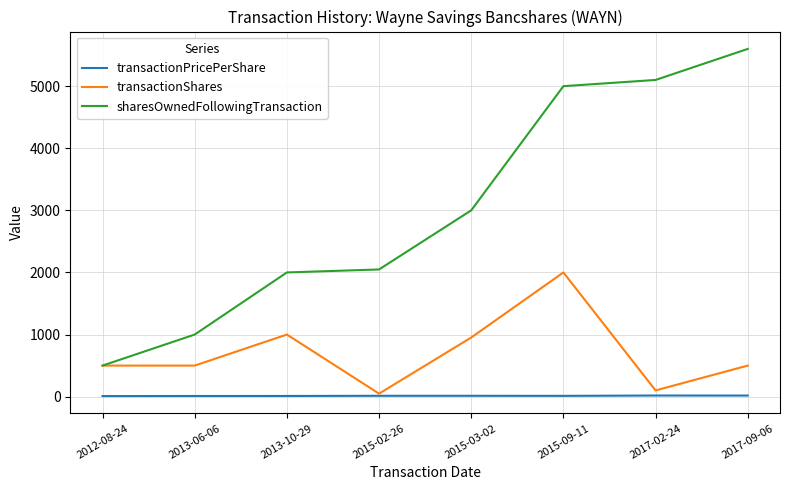

The value of sharesOwnedFollowingTransaction at 2017-02-24 is 7475.5. True or false?

False